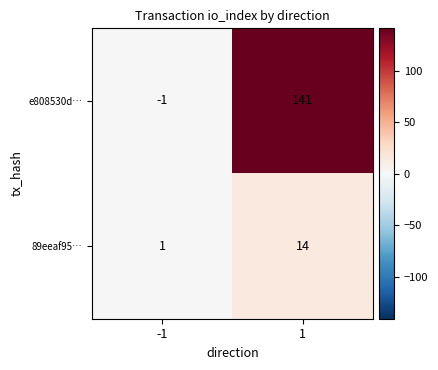

Reading left to right, list all the values displayed in this chart.

e808530d…: -1=-1	1=141
89eeaf95…: -1=1	1=14